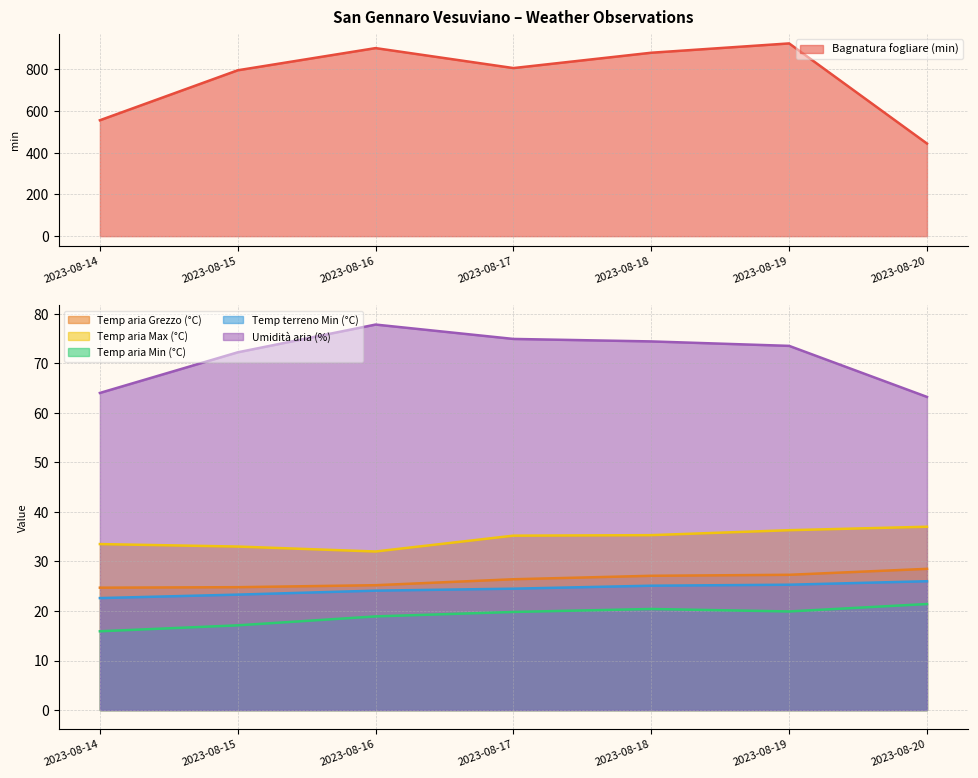

True or false: Bagnatura fogliare (min) and Umidità aria (%) cross at least once.

False